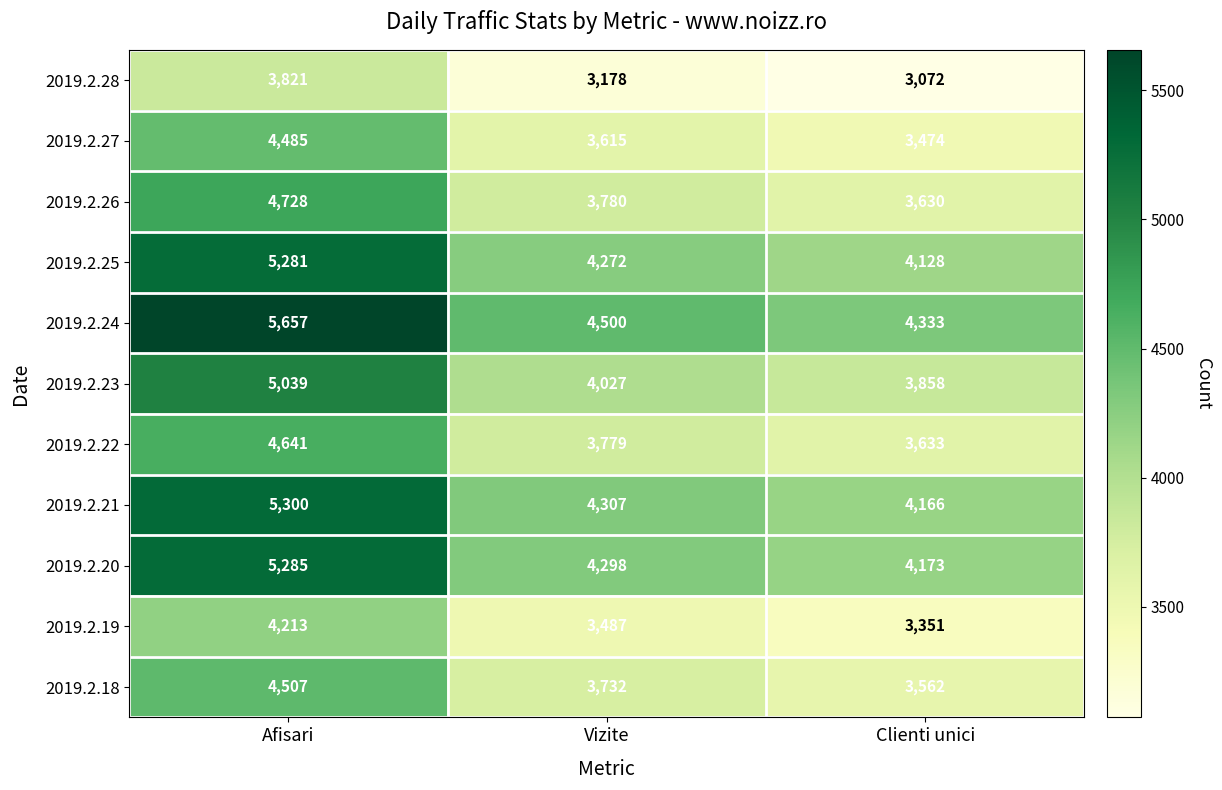

Which label corresponds to the largest value in the chart?

Afisari